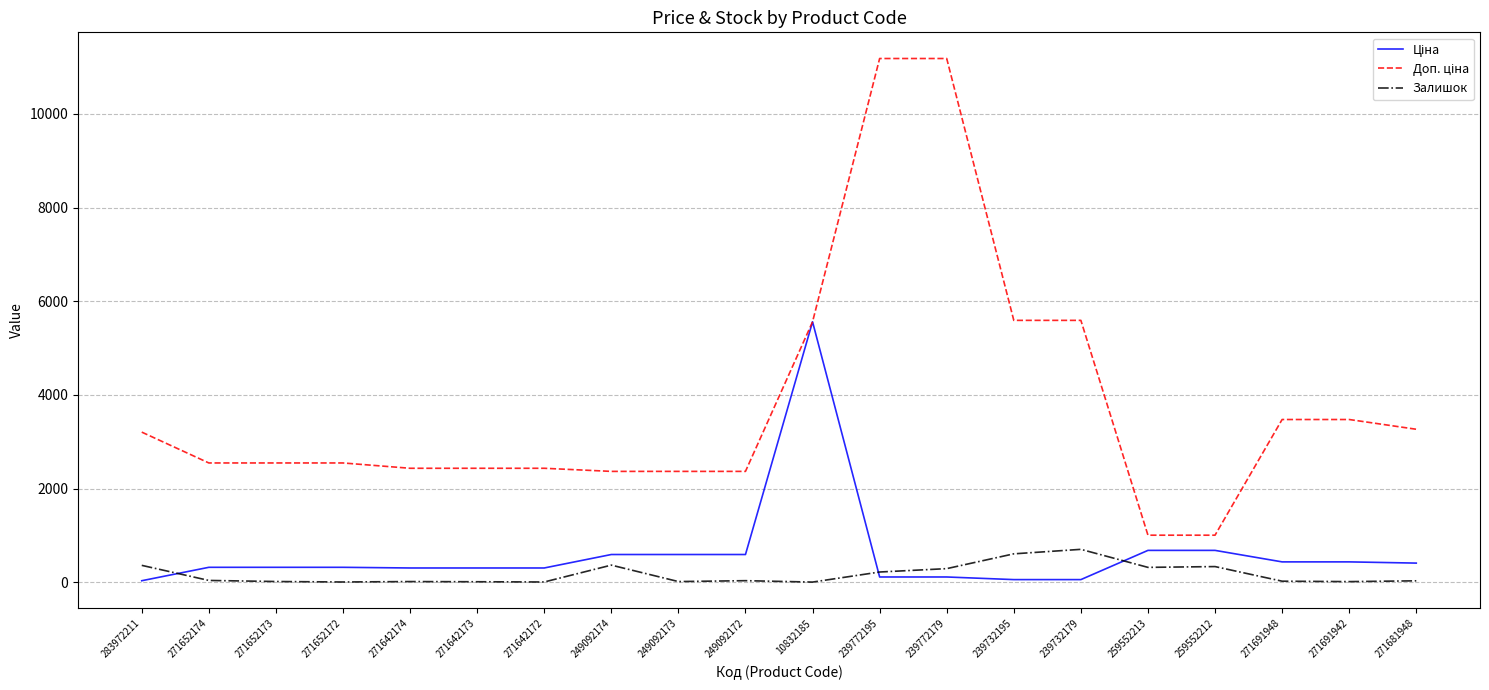

What position from the right is 239772179?

8